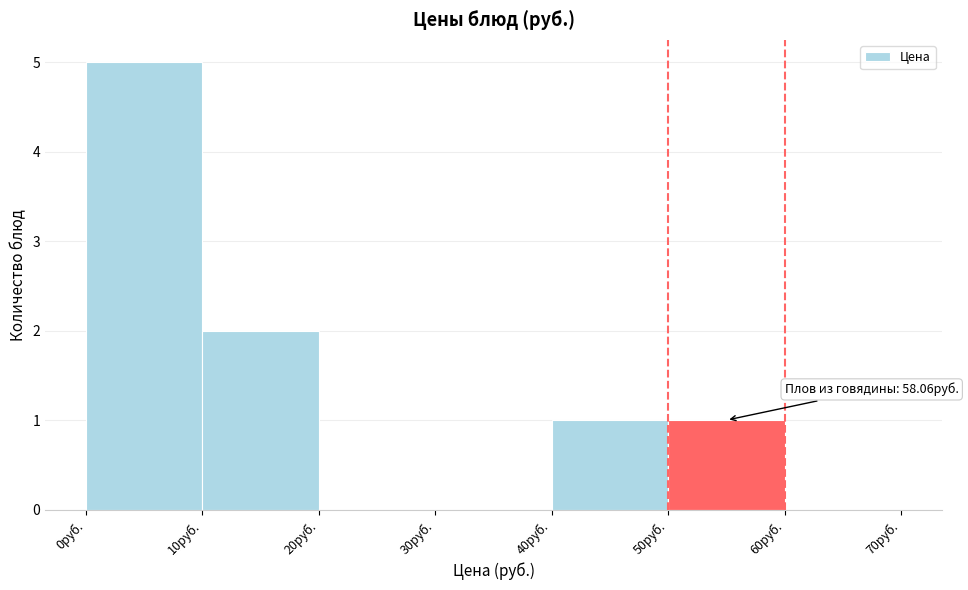

Over which range of the x-axis is the bar tallest?

0 to 10